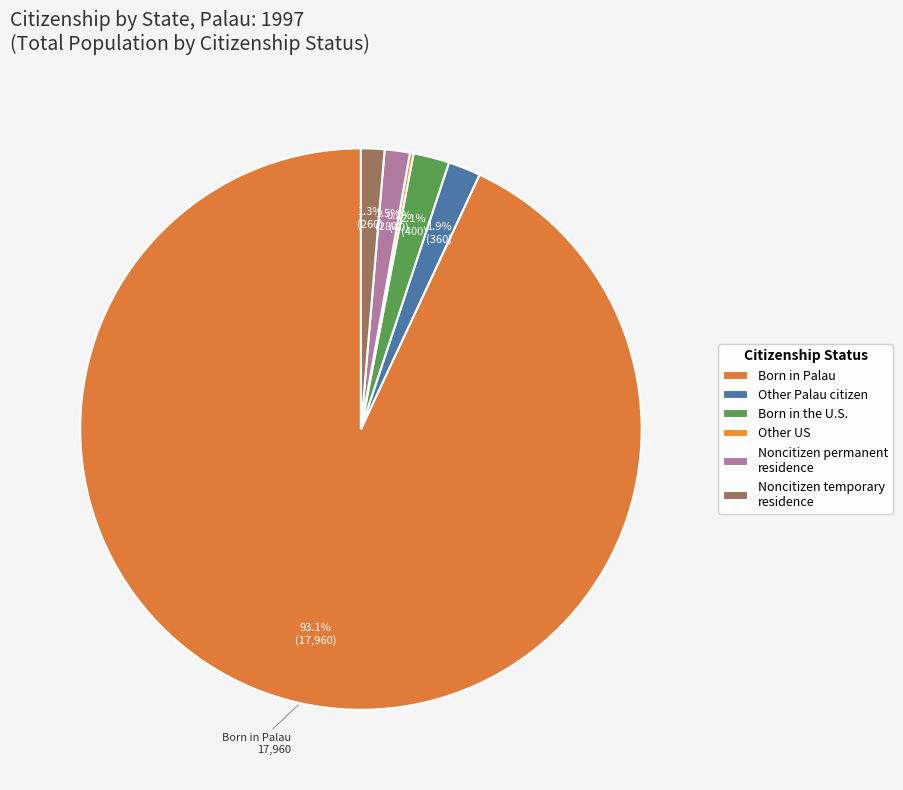

What is the majority slice?

Born in Palau